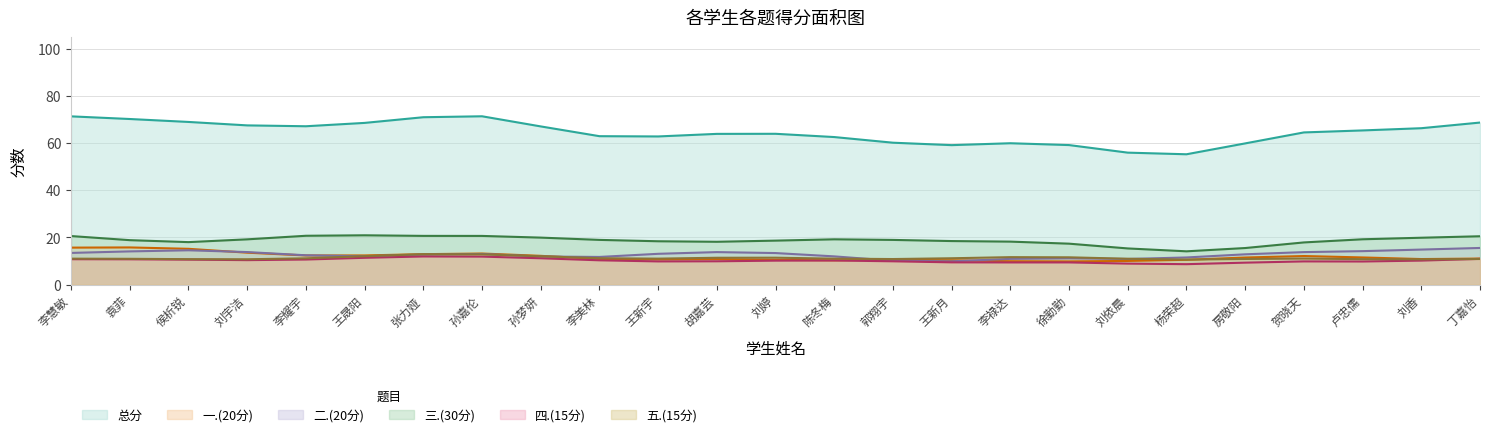

Is the value of 一.(20分) at 孙梦妍 greater than the value of 五.(15分) at 郭翔宇?

Yes